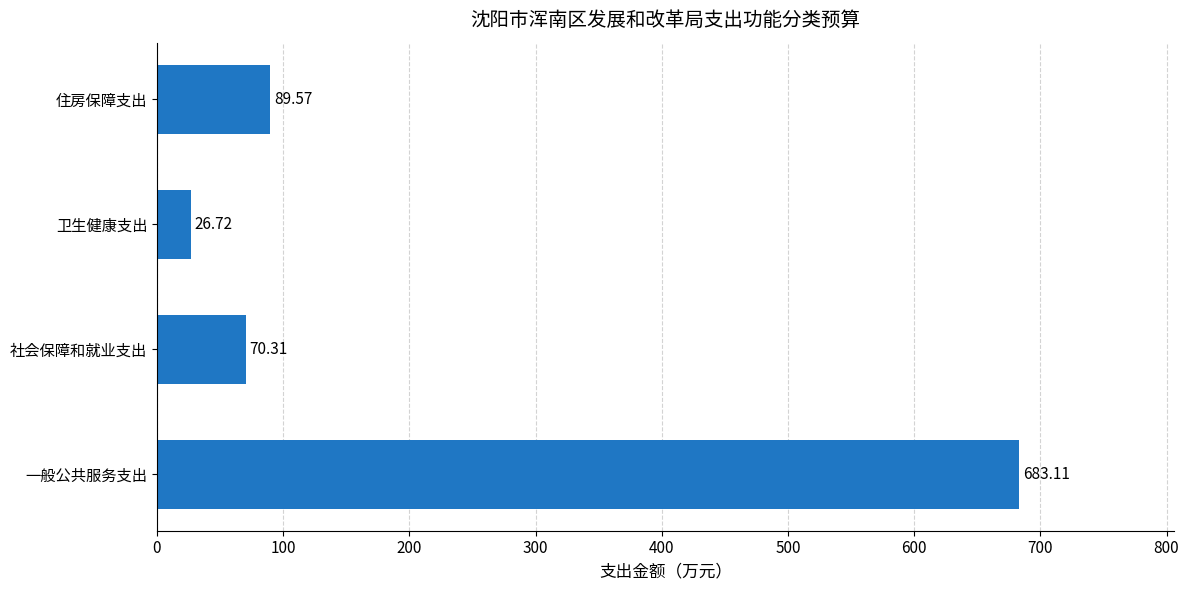

Rank the categories by value from lowest to highest.

卫生健康支出, 社会保障和就业支出, 住房保障支出, 一般公共服务支出